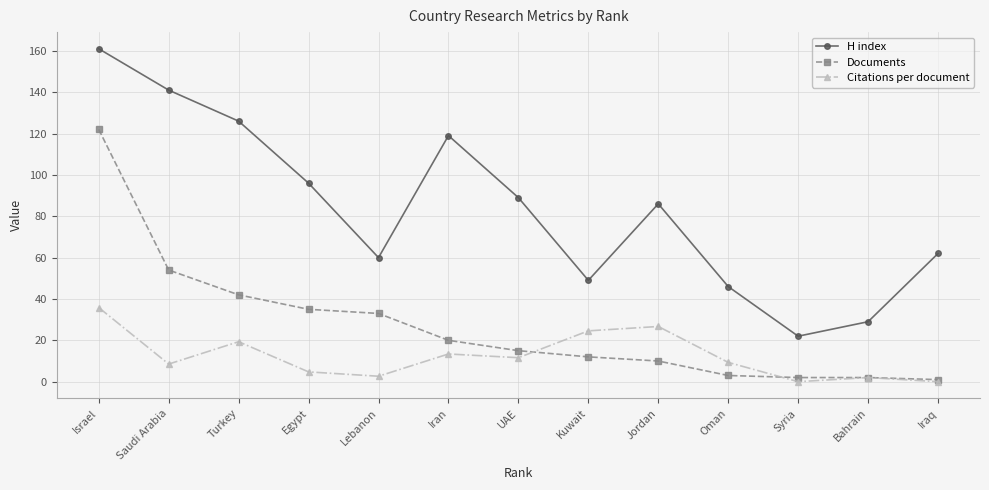

True or false: Documents and H index intersect in this chart.

False